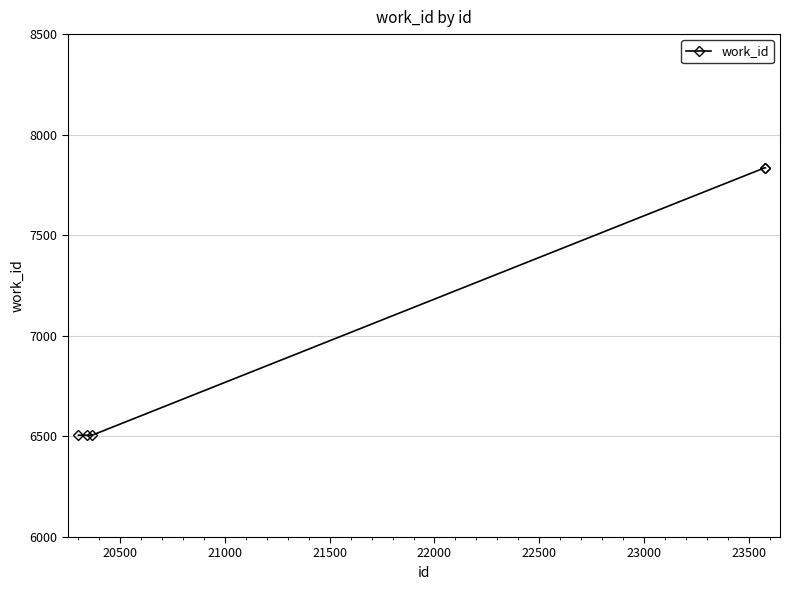

What is the difference between the maximum and minimum values?

1329